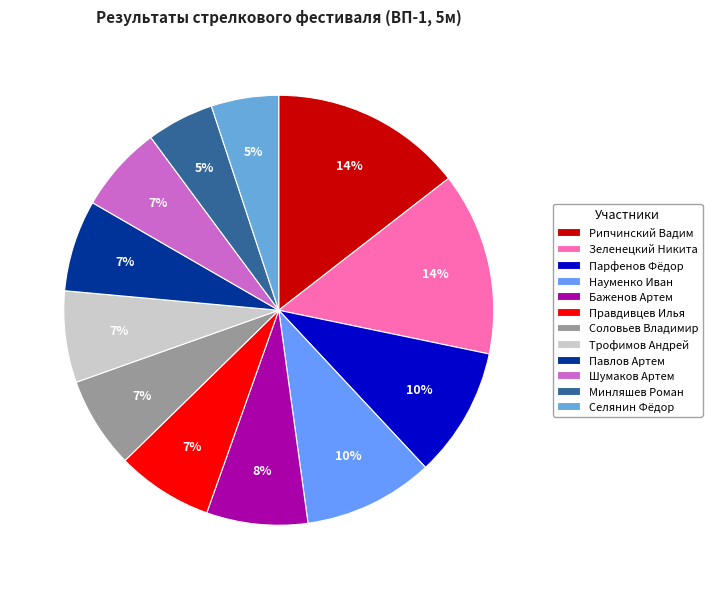

How many slices are in this pie chart?

12